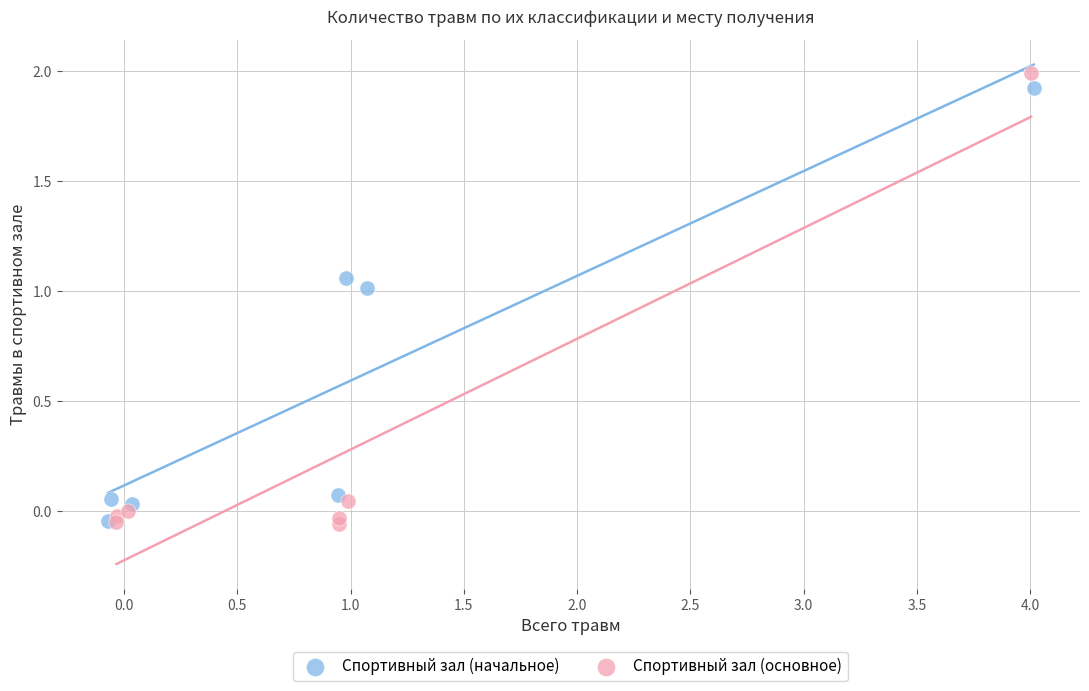

Which series has the largest Y range (max minus min)?

Спортивный зал (основное)